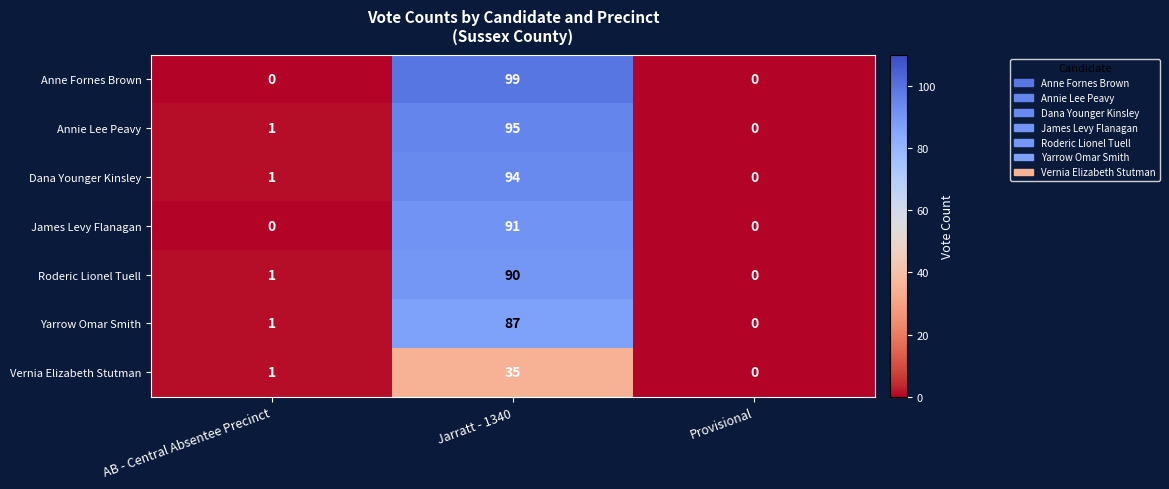

The Annie Lee Peavy series shows 26 at Jarratt - 1340. True or false?

False